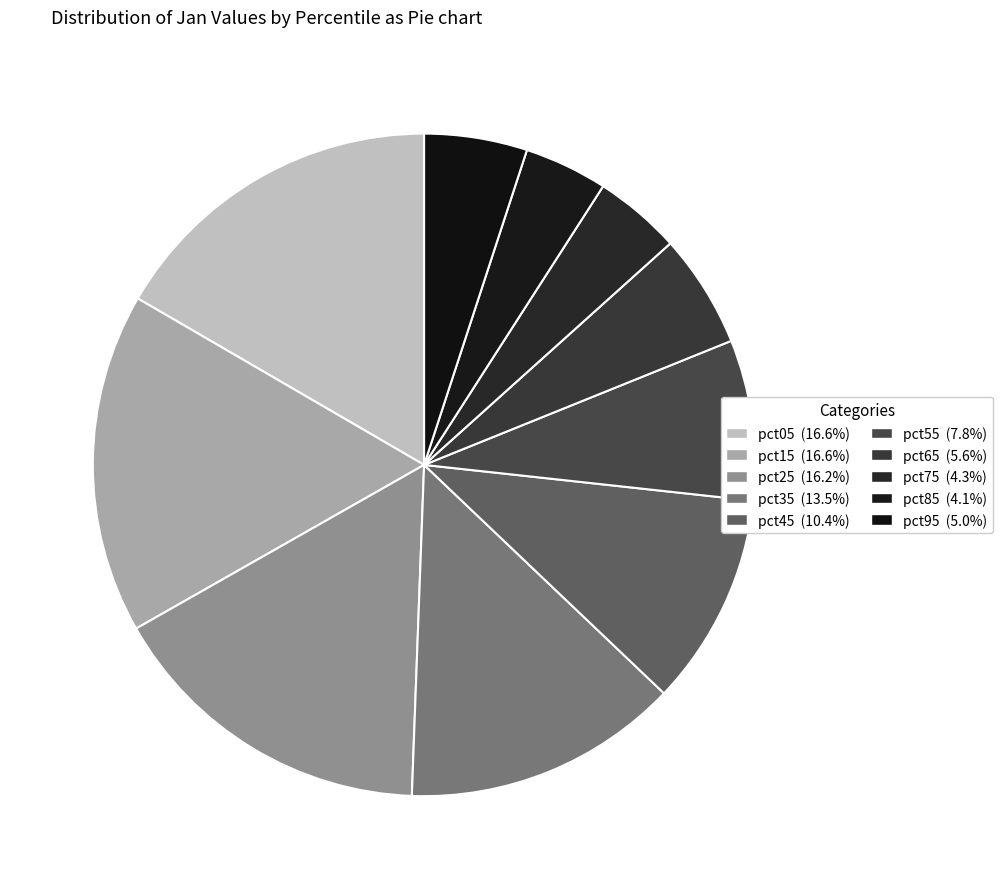

Is the sum of pct45 and pct75 greater than half?

No